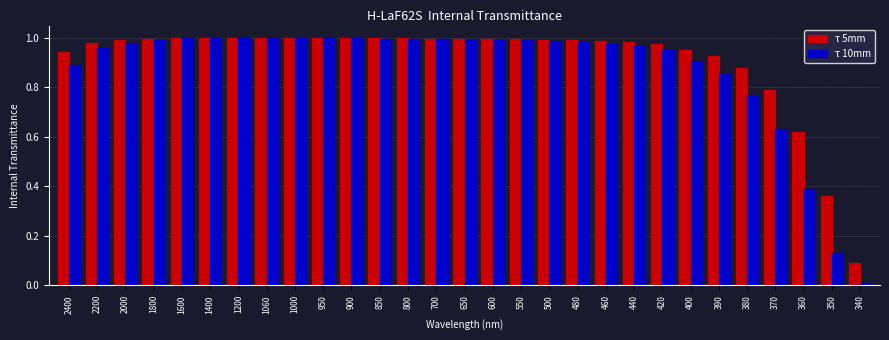

What is the sum of the τ 5mm values at 1060 and 2200?

2.0